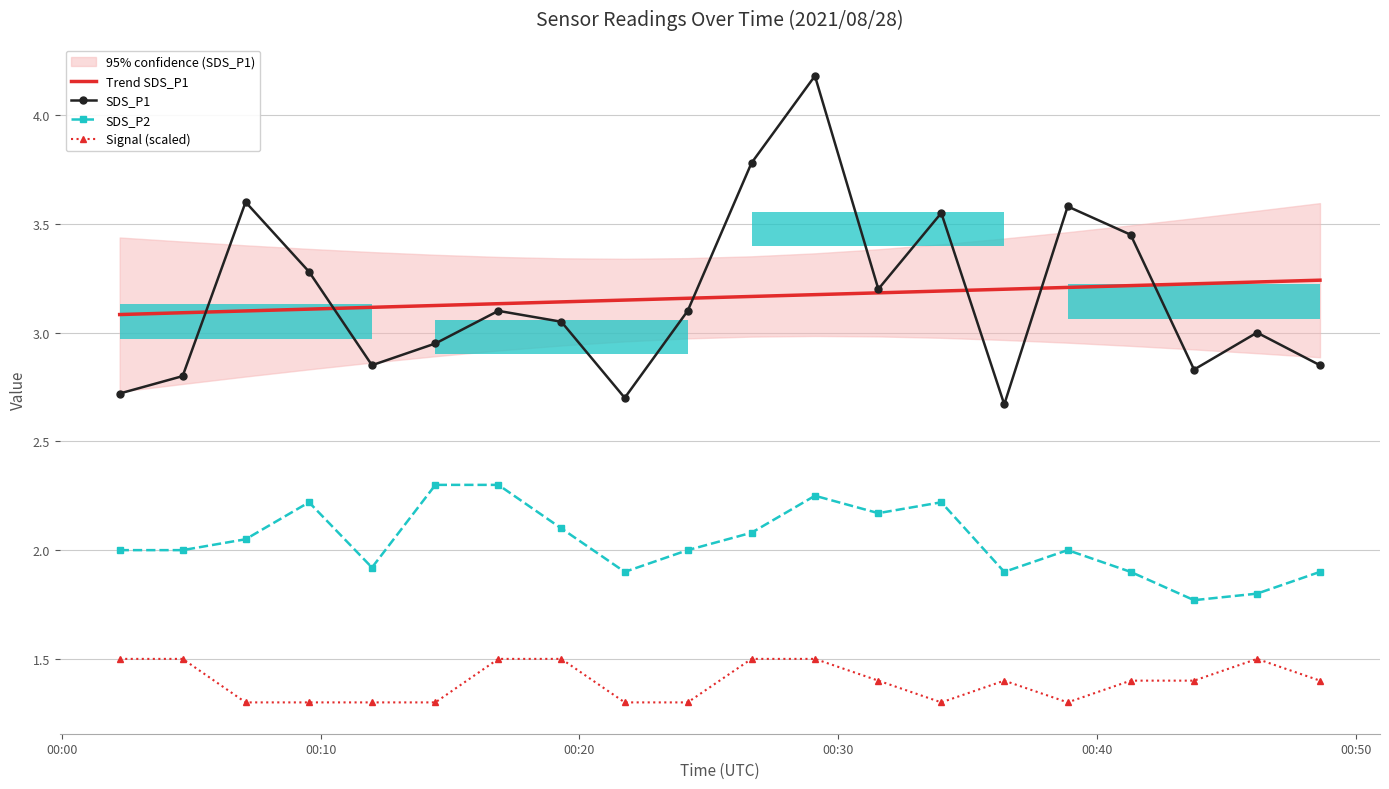

True or false: Signal (scaled) and SDS_P2 cross at least once.

False